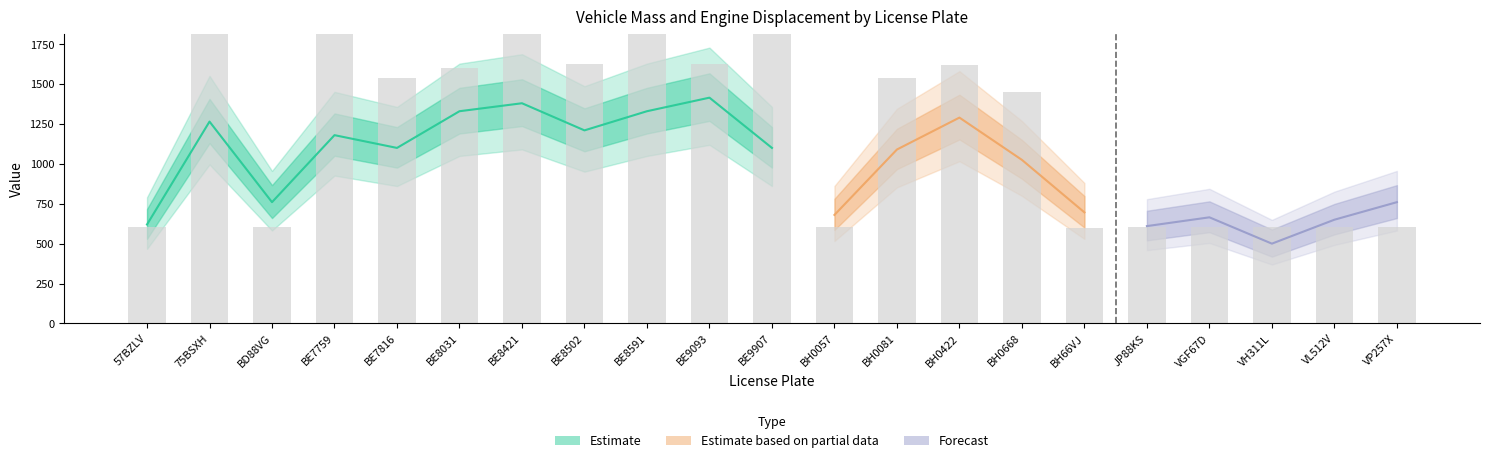

How many data points does each series have?

21